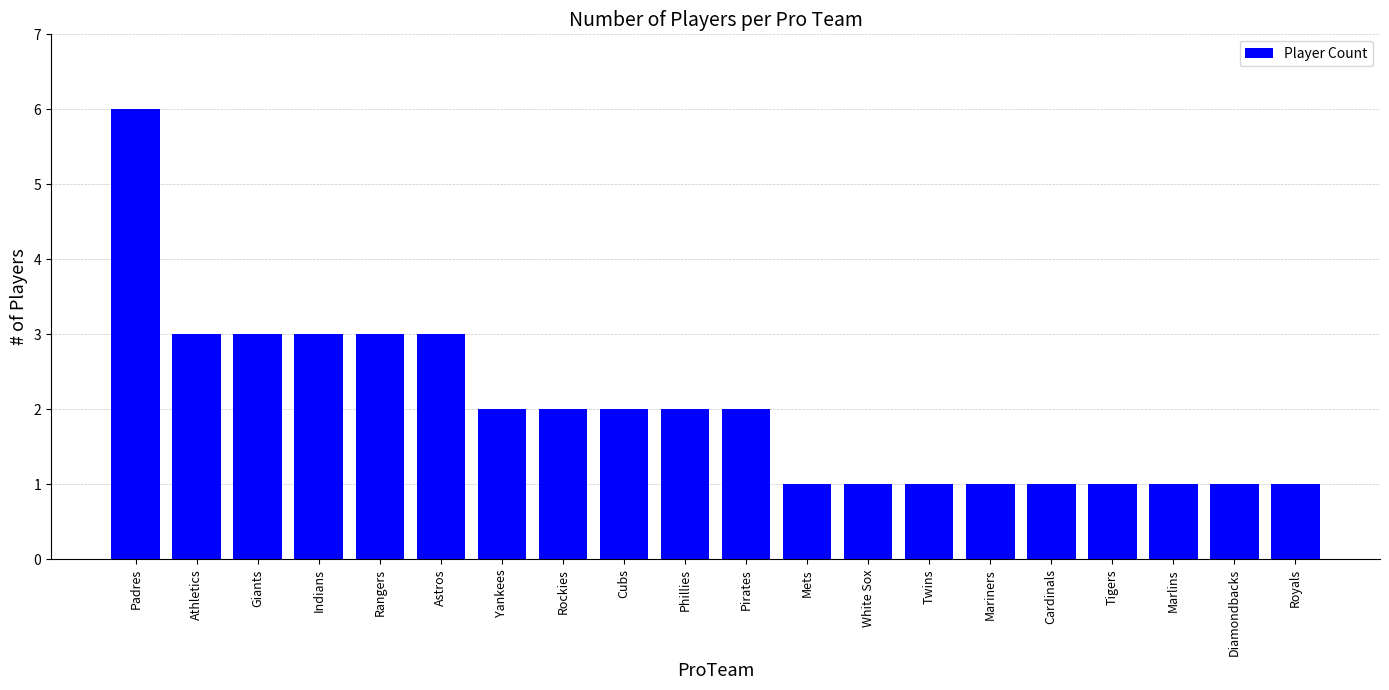

Read the value at Royals.

1